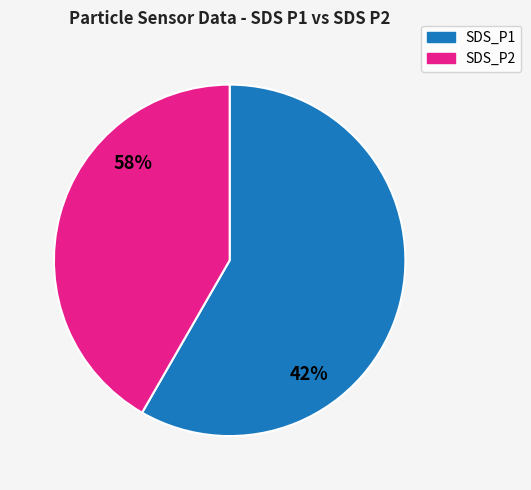

True or false: 31 accounts for 13% of the total.

False